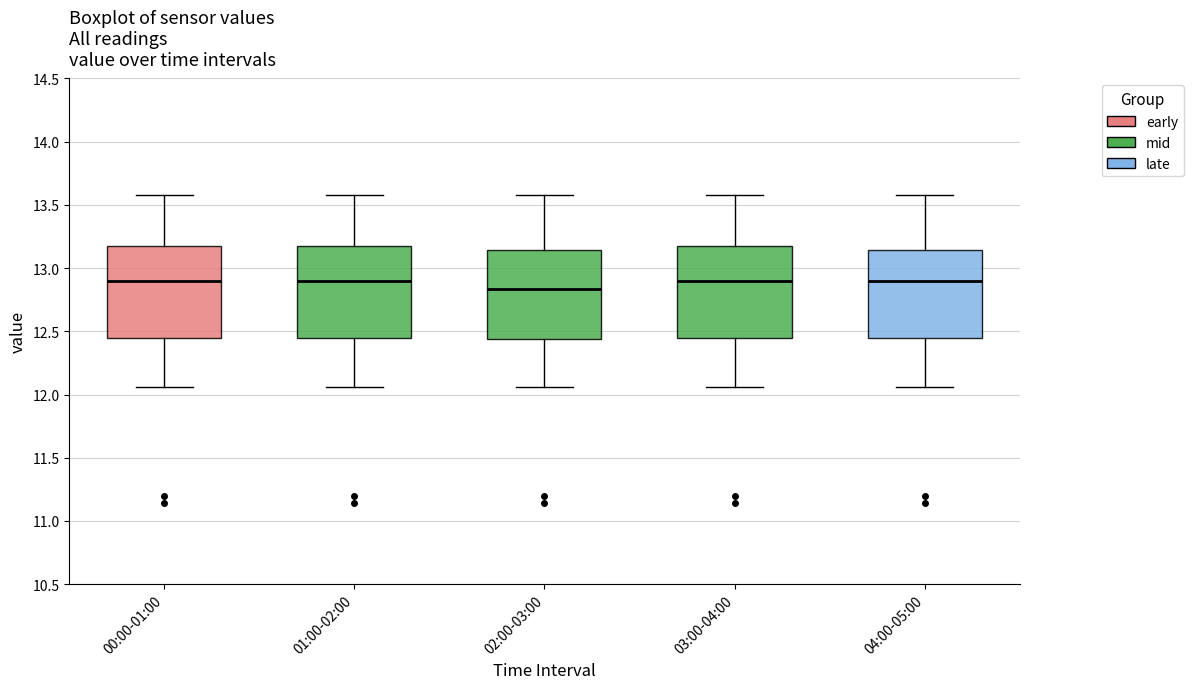

Where does the median line of the box for 02:00-03:00 sit on the y-axis? The values are not printed on the chart, so give them approximately, as read against the axis.

12.85